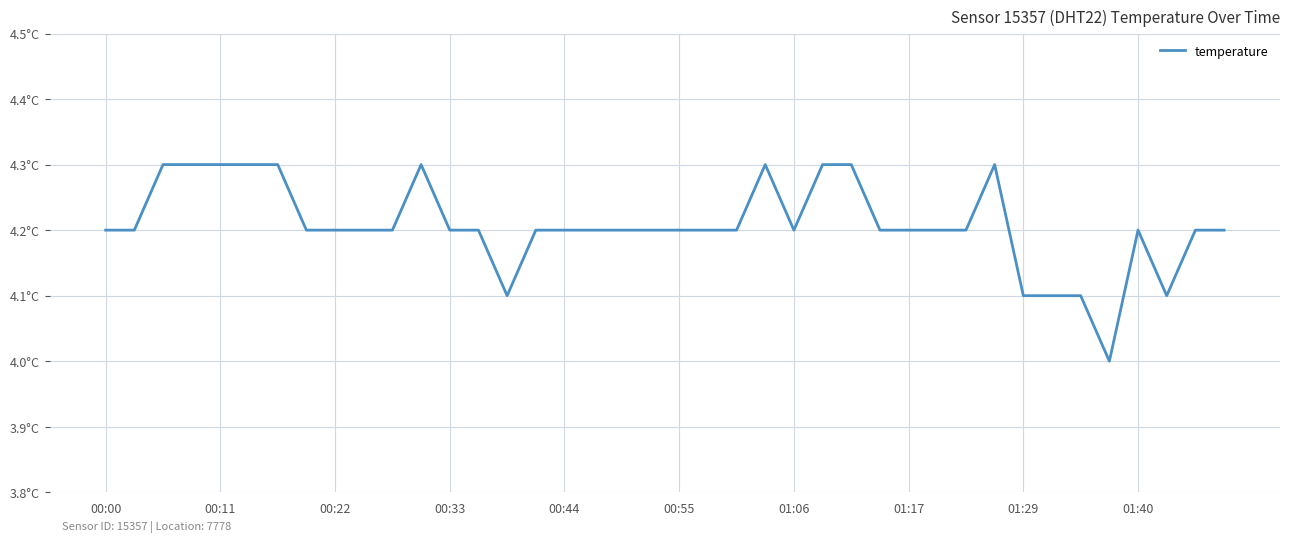

True or false: there are more than 0 points higher than both neighbors.

True